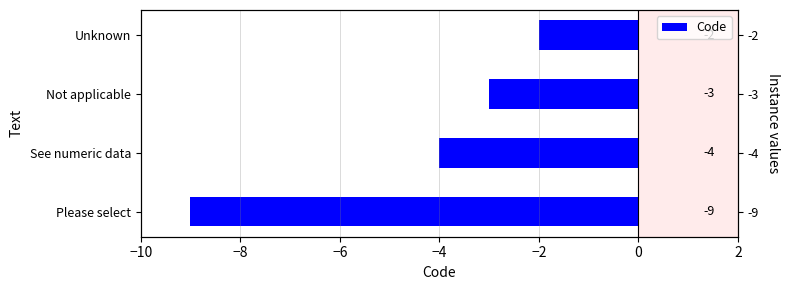

What is the sum of all values?

-18